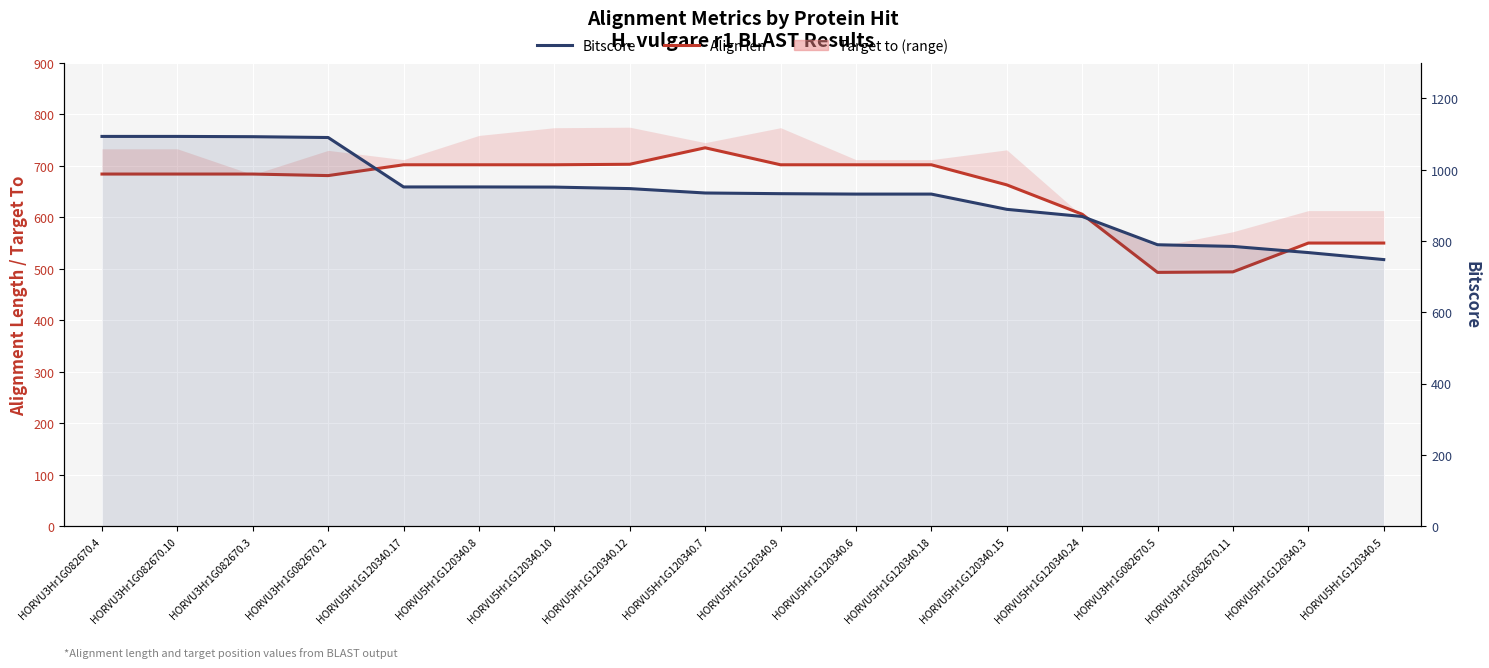

What position from the left is HORVU3Hr1G082670.4?

1